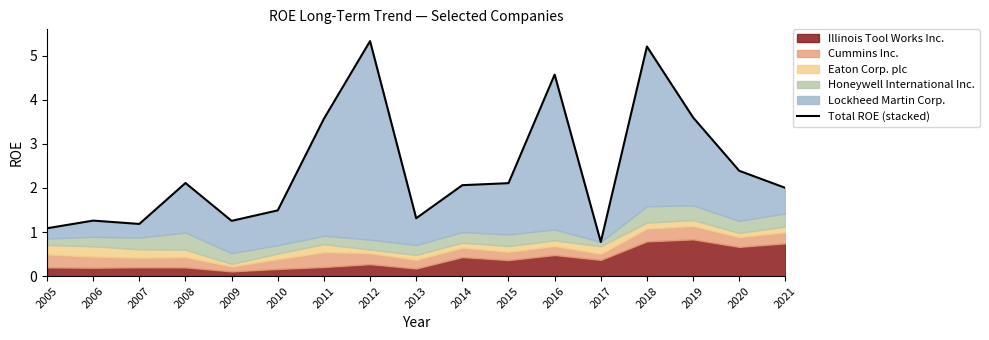

The chart shows a value of 2.1 at 2009. True or false?

False